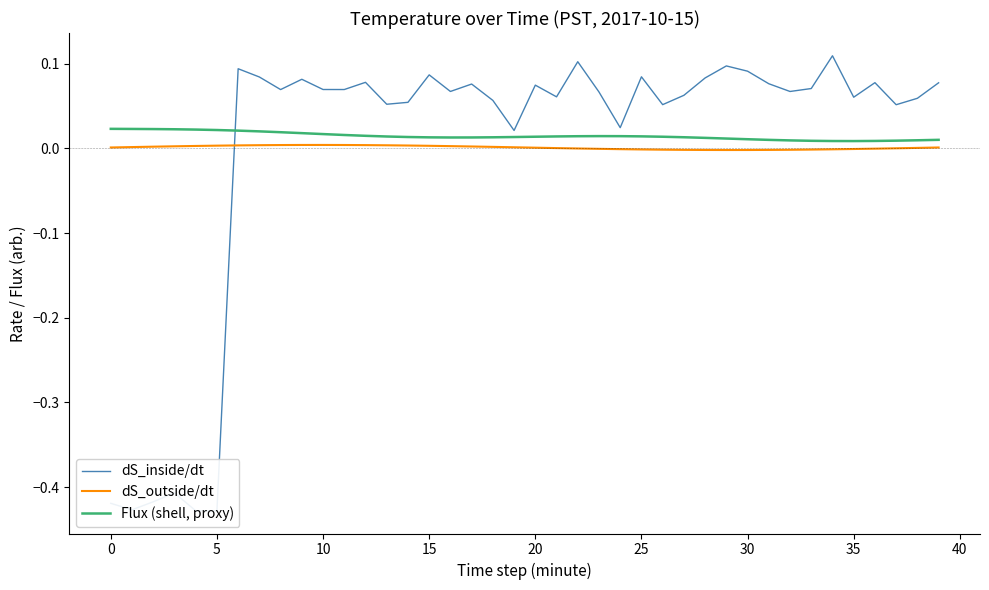

Rank the series by their average value, from highest to lowest.

Flux (shell, proxy), dS_outside/dt, dS_inside/dt